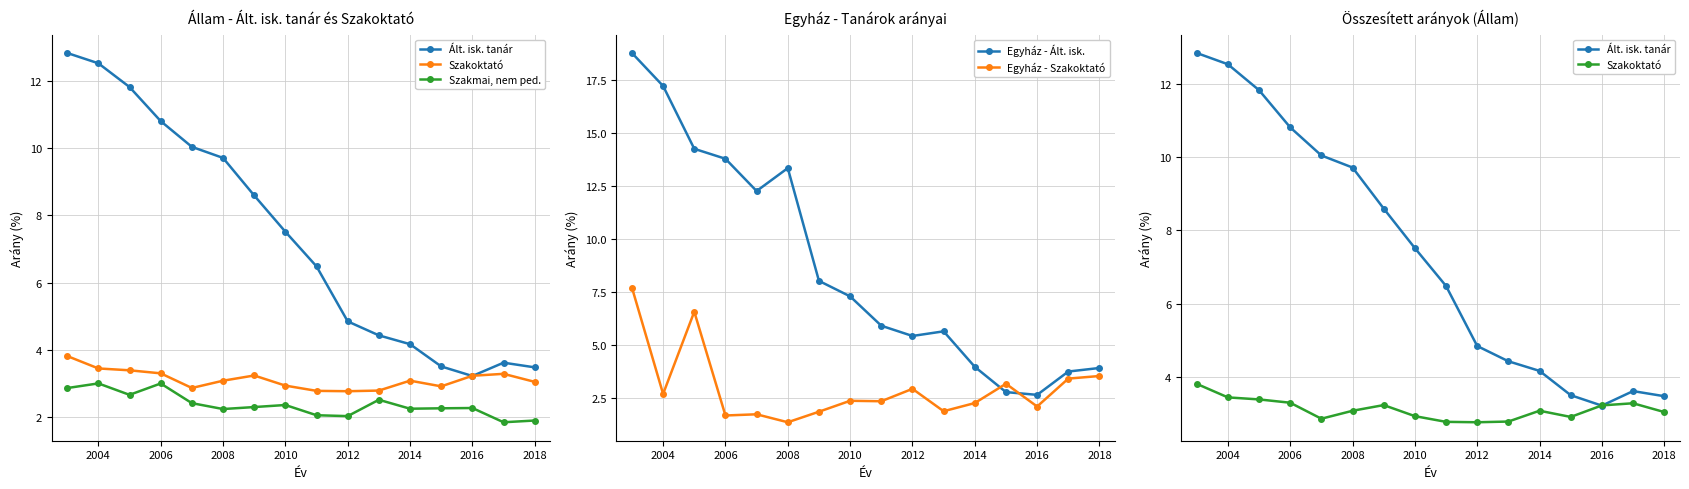

Which series has the largest range (max minus min)?

Egyház - Ált. isk.